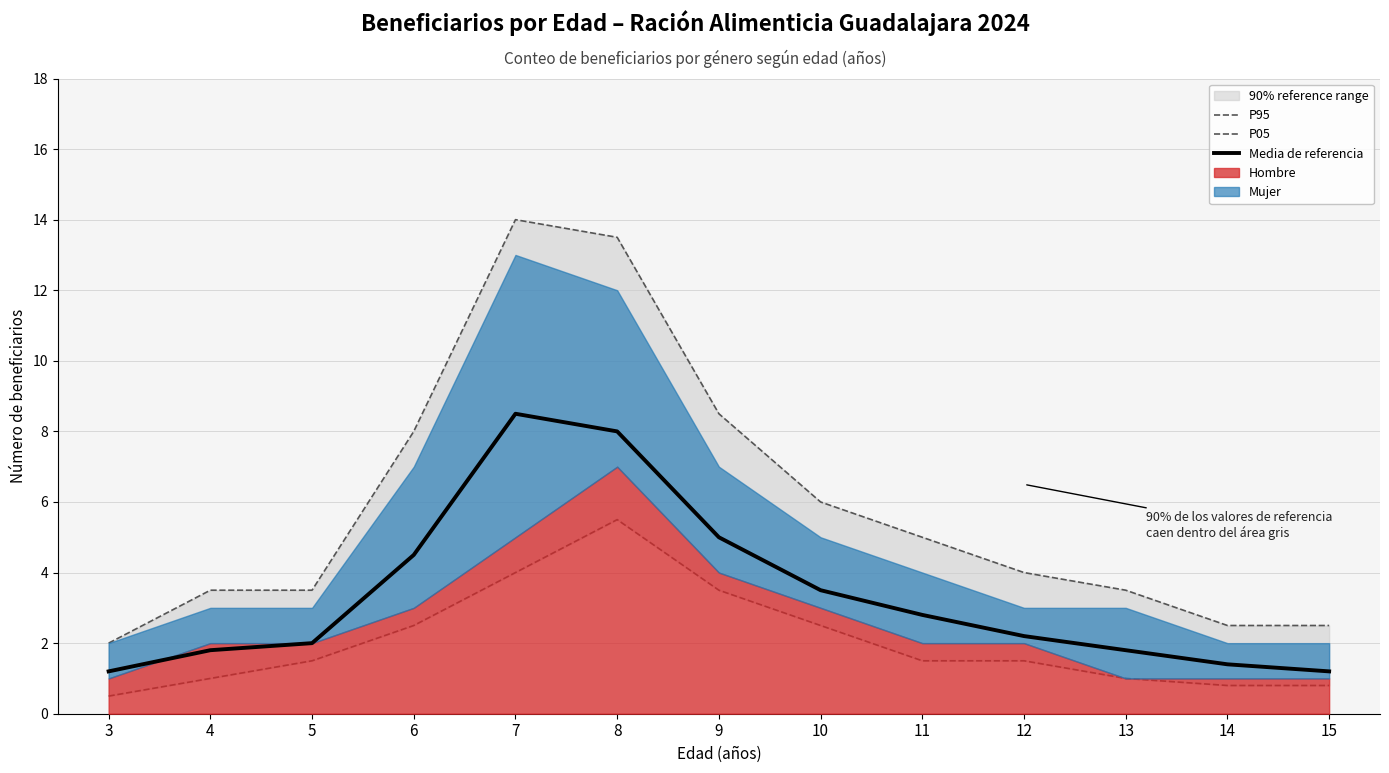

True or false: Media de referencia has a value of 1.1 at 4.

False